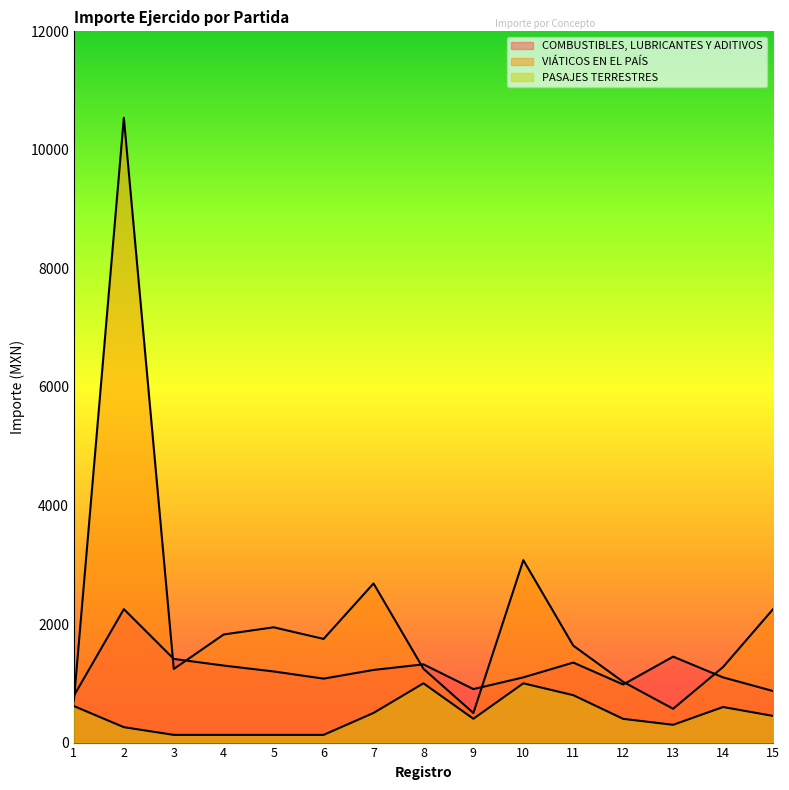

At which label is VIÁTICOS EN EL PAÍS closest to 5520?

10